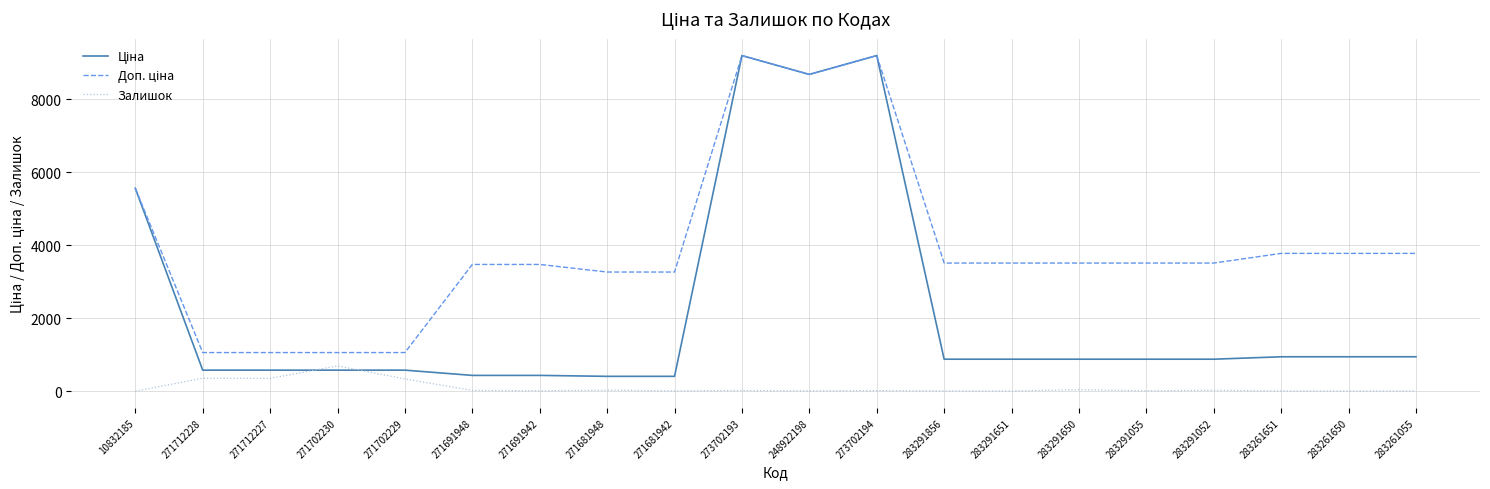

Is it true that Залишок equals 18.0 at 273702194?

True